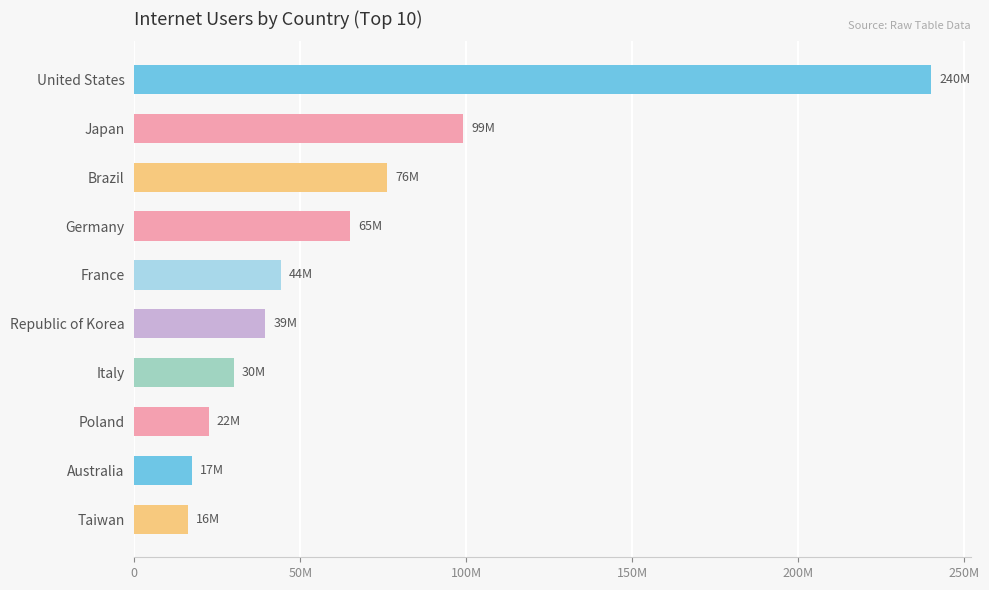

What is the difference between the maximum and minimum values?

224002358